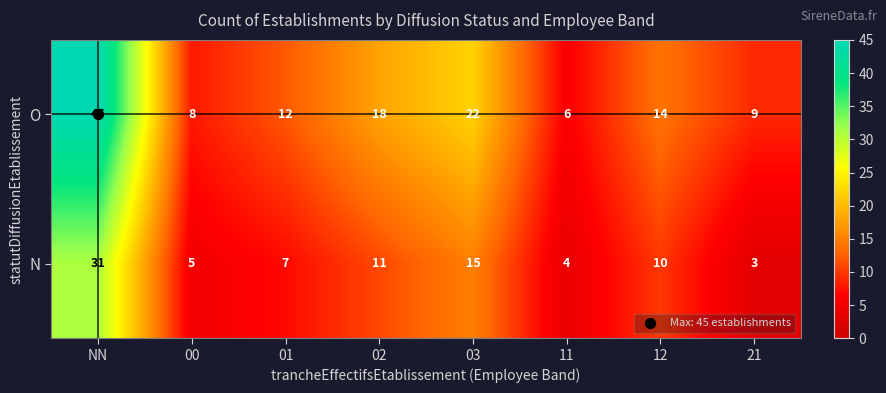

At NN, list the series in order from smallest to largest.

N, O